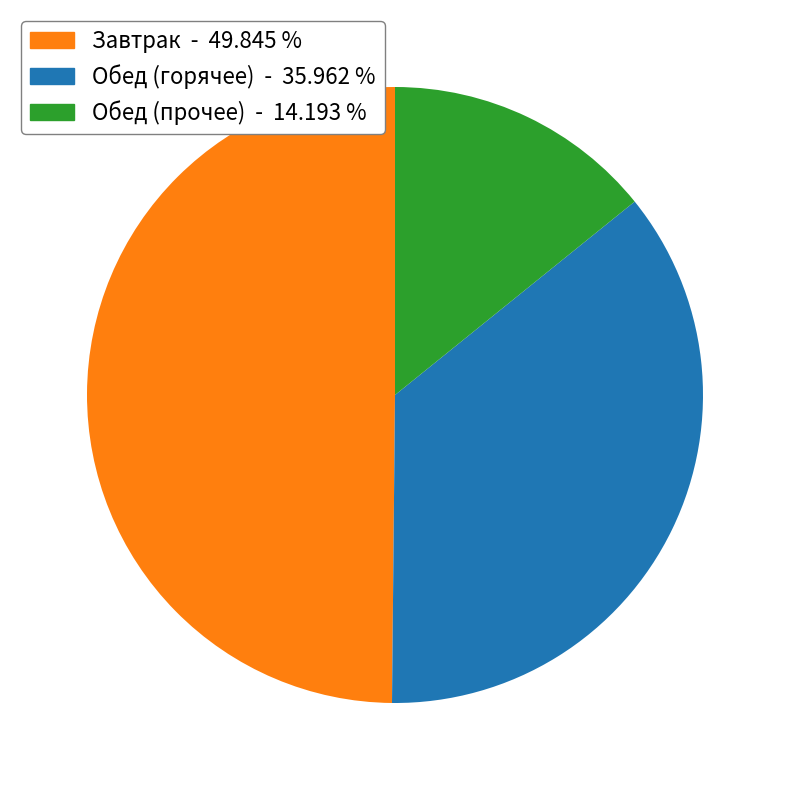

Rank the categories by value from highest to lowest.

Завтрак - 49.845 %, Обед (горячее) - 35.962 %, Обед (прочее) - 14.193 %